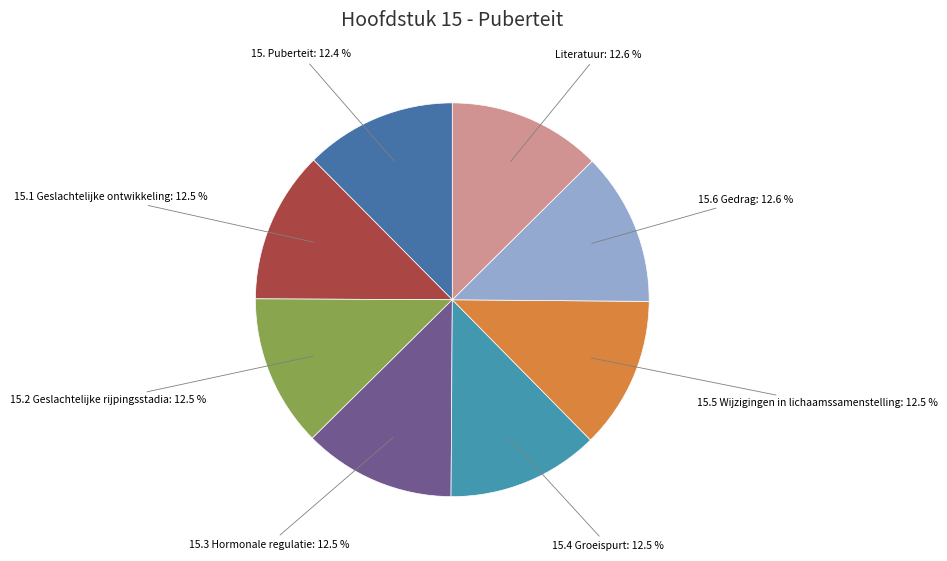

How many segments does this pie chart have?

8